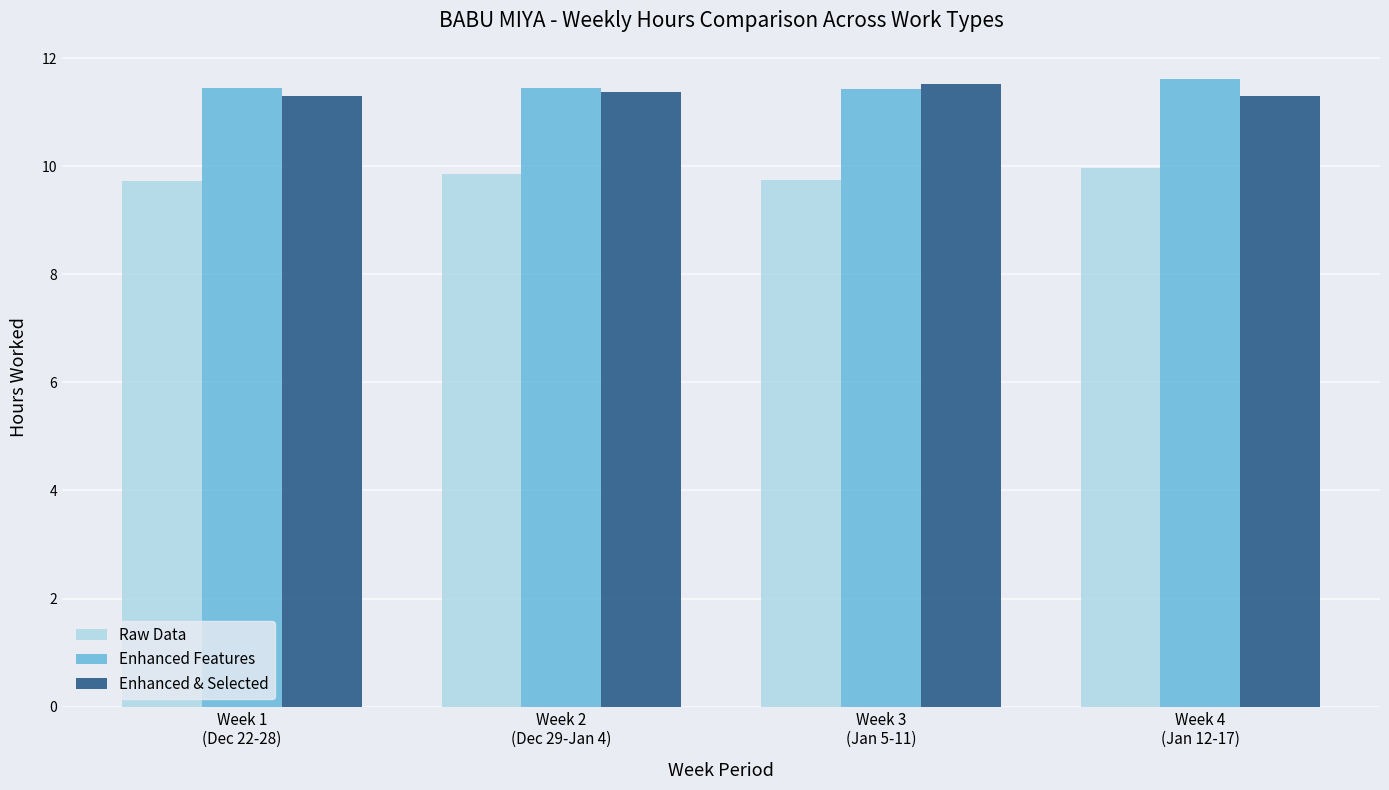

Does the chart contain stacked bars?

No